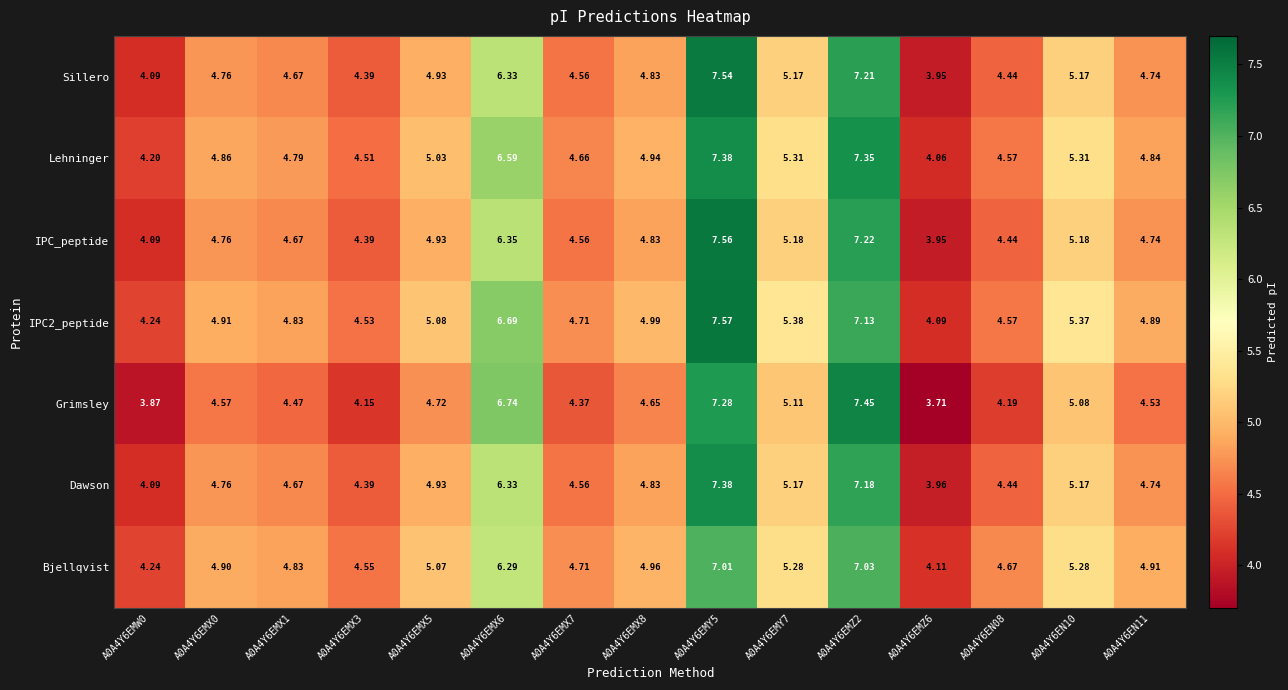

Is the value of Lehninger at A0A4Y6EN08 greater than the value of Dawson at A0A4Y6EMZ2?

No